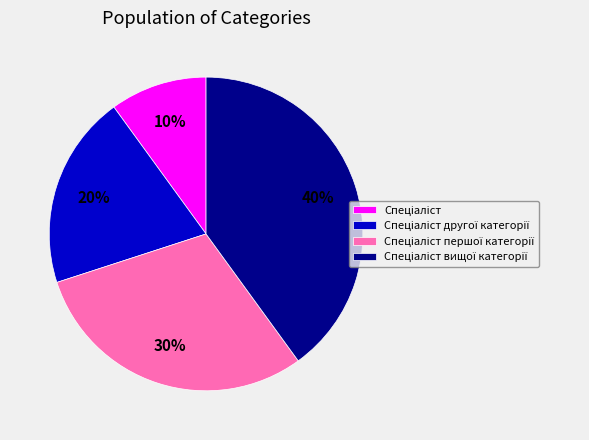

Count the number of slices in the pie.

4